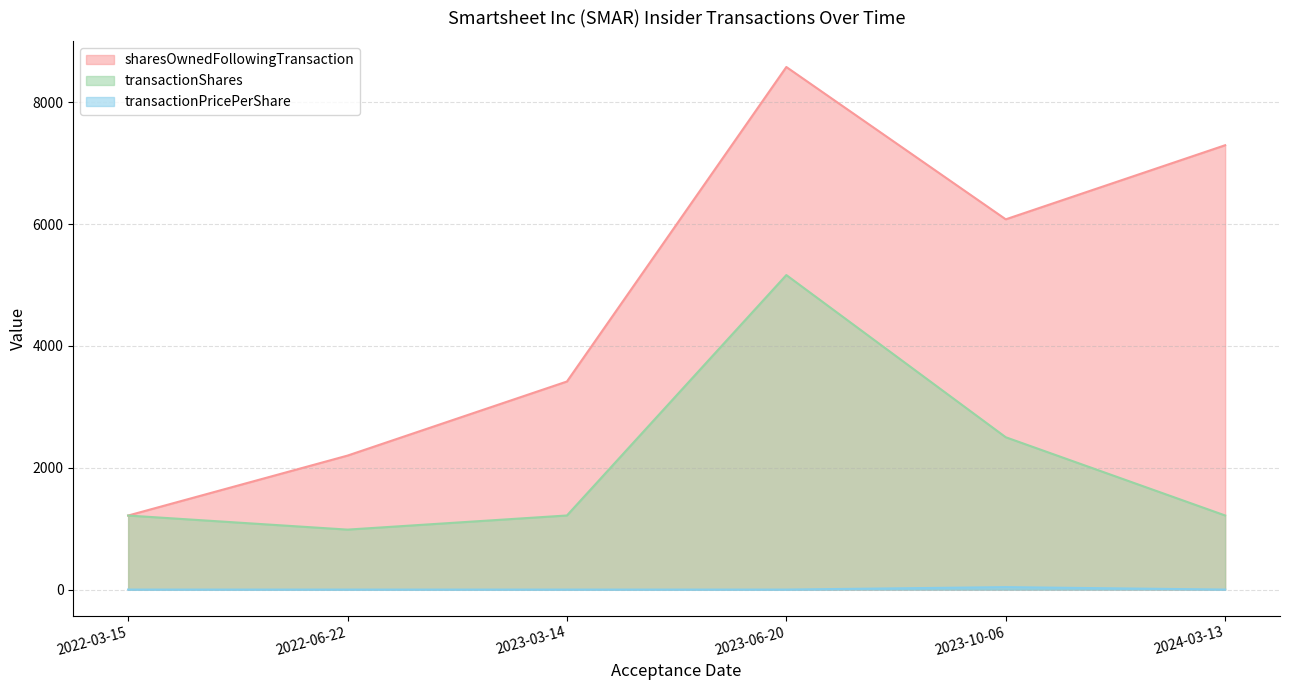

At 2023-03-14, list the series in order from largest to smallest.

sharesOwnedFollowingTransaction, transactionShares, transactionPricePerShare